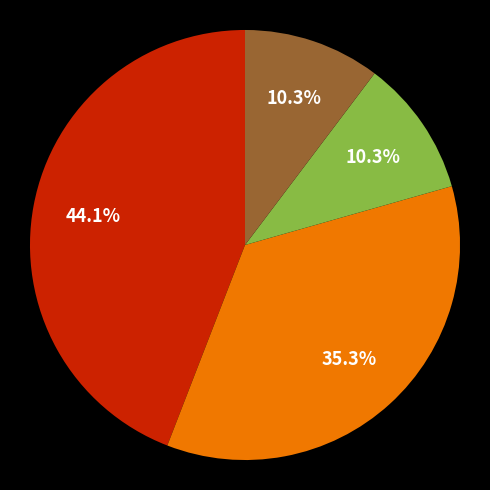

Does any single category account for the majority?

No